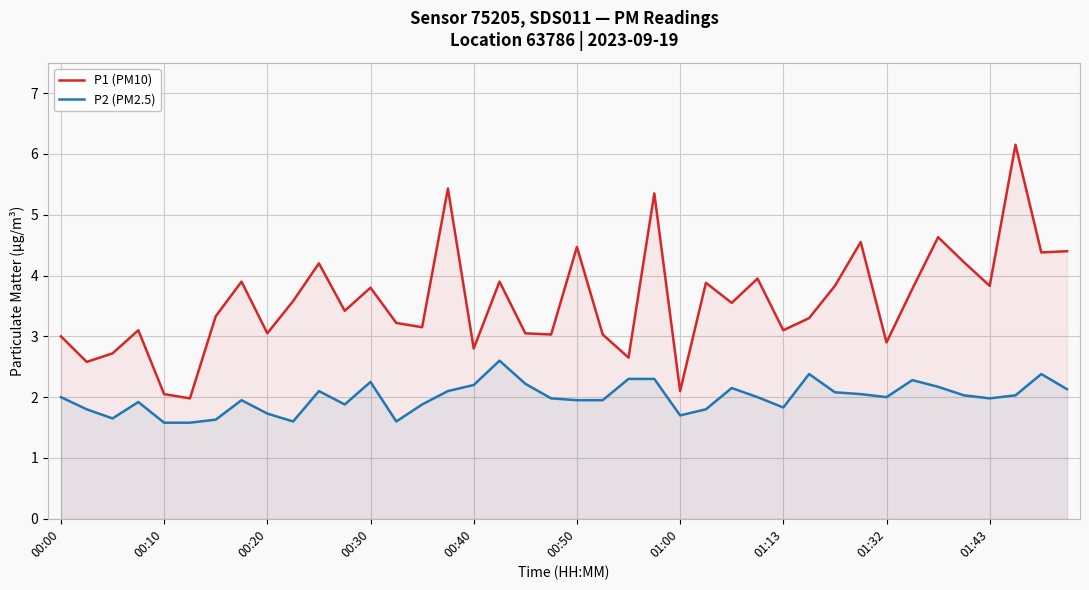

What is the sum of the P2 (PM2.5) values at 00:00 and 22?

4.3